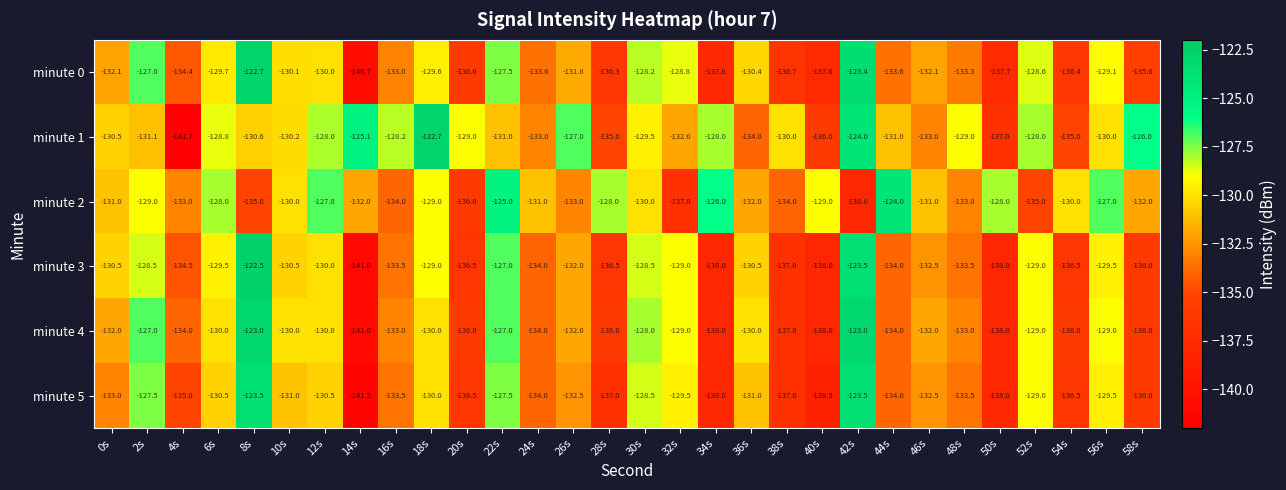

What is the difference between the minute 4 values at 46s and 38s?

5.0